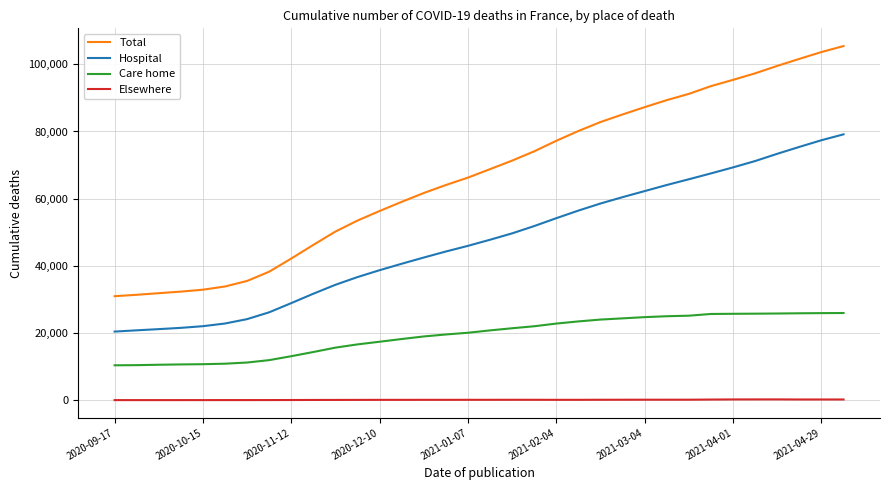

True or false: Total and Care home cross at least once.

False